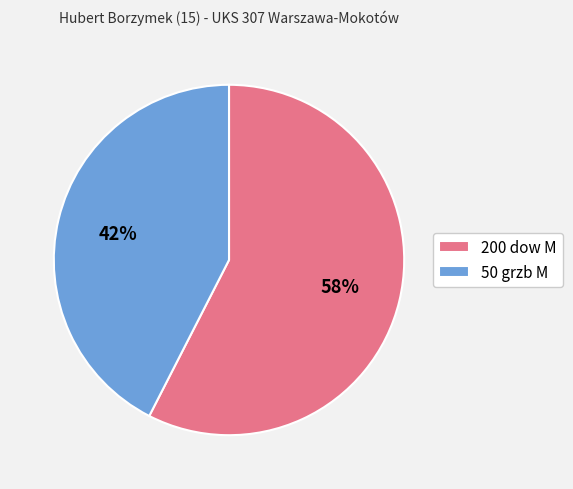

To the nearest percent, what is the average slice percentage?

50%